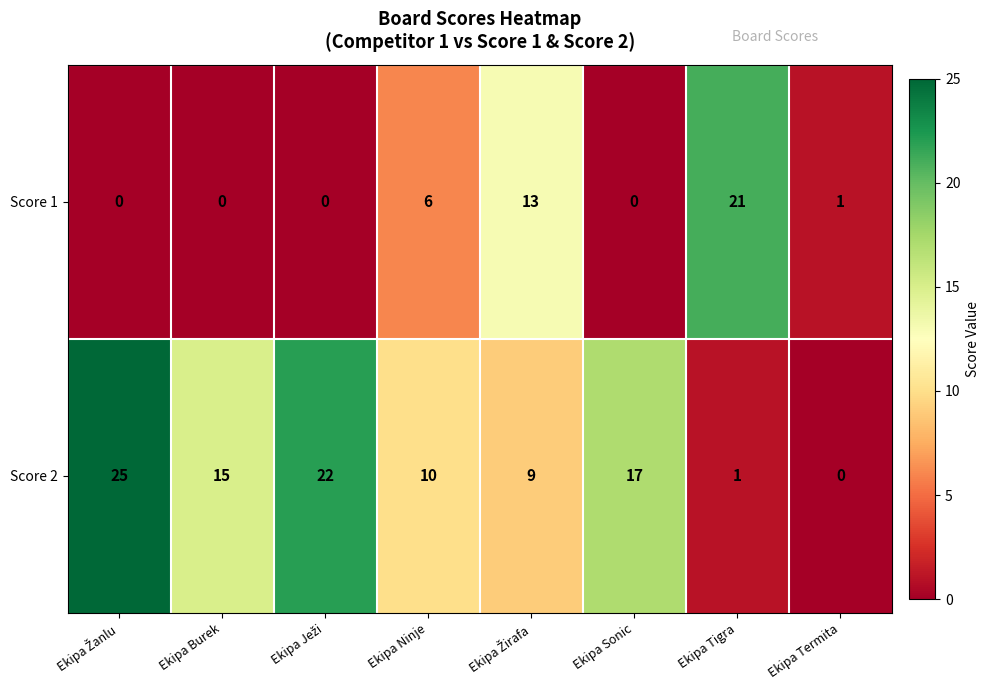

Where is Score 2 nearest to the value 12?

Ekipa Ninje